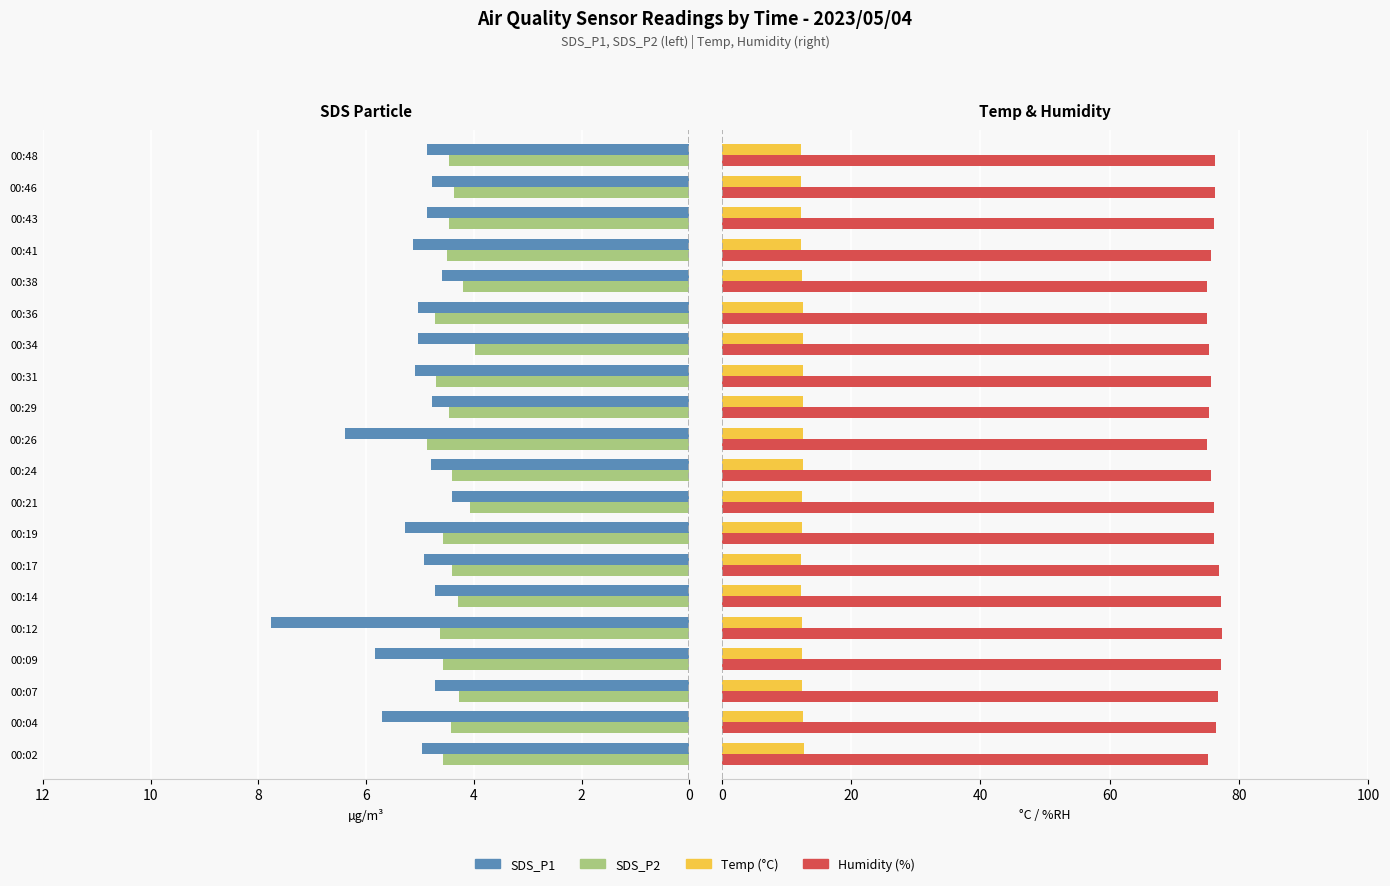

Between 00:19 and 00:04, which is larger?

00:04